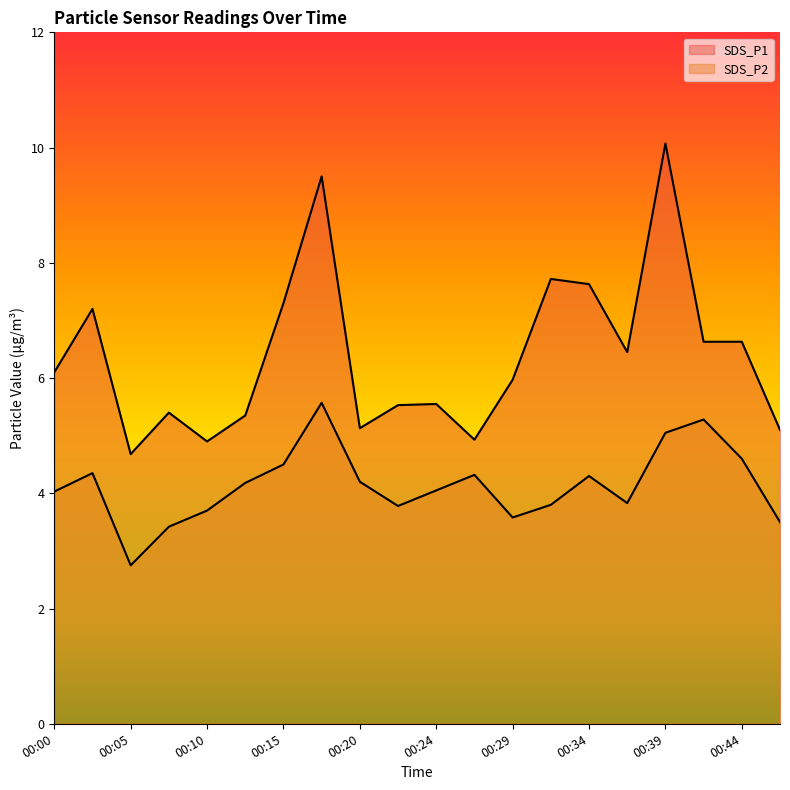

The value of SDS_P1 at 00:32 is 7.7. True or false?

True